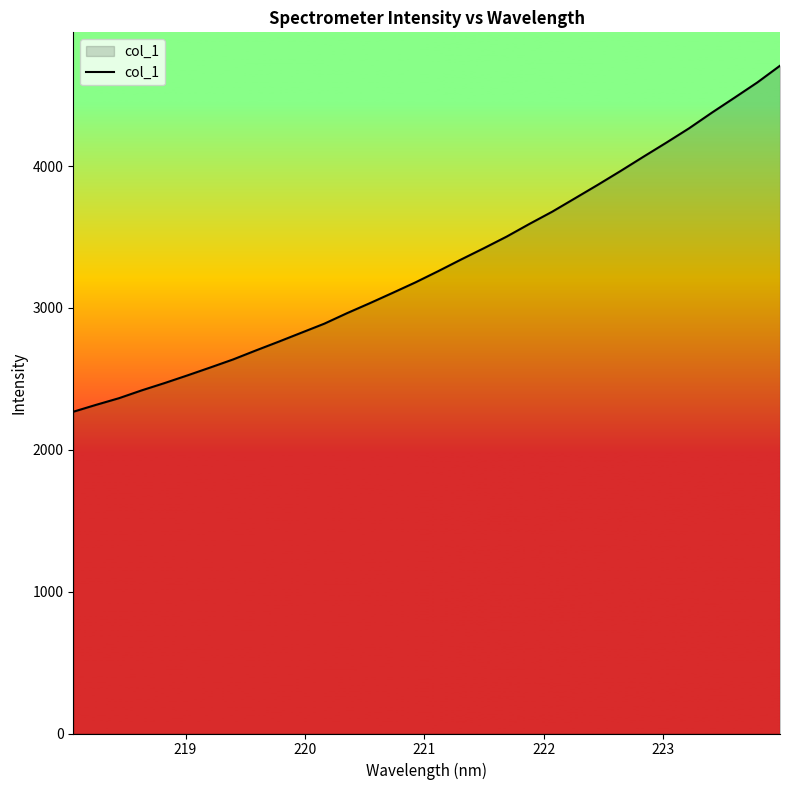

What is the difference between the maximum and minimum values?

2439.1